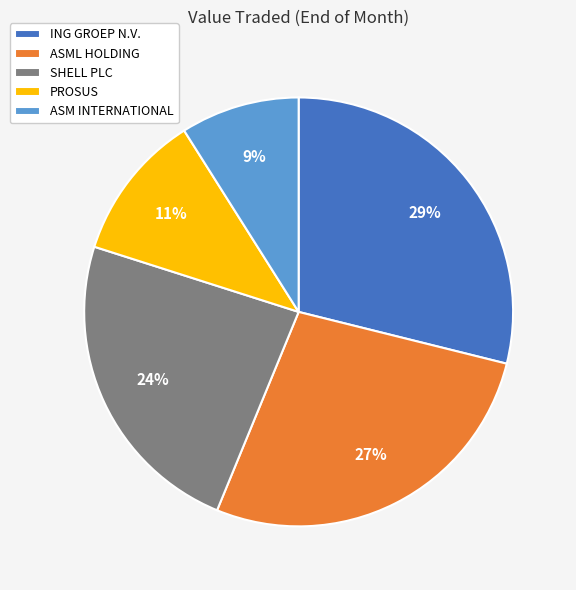

Is there any slice that represents more than half of the pie?

No